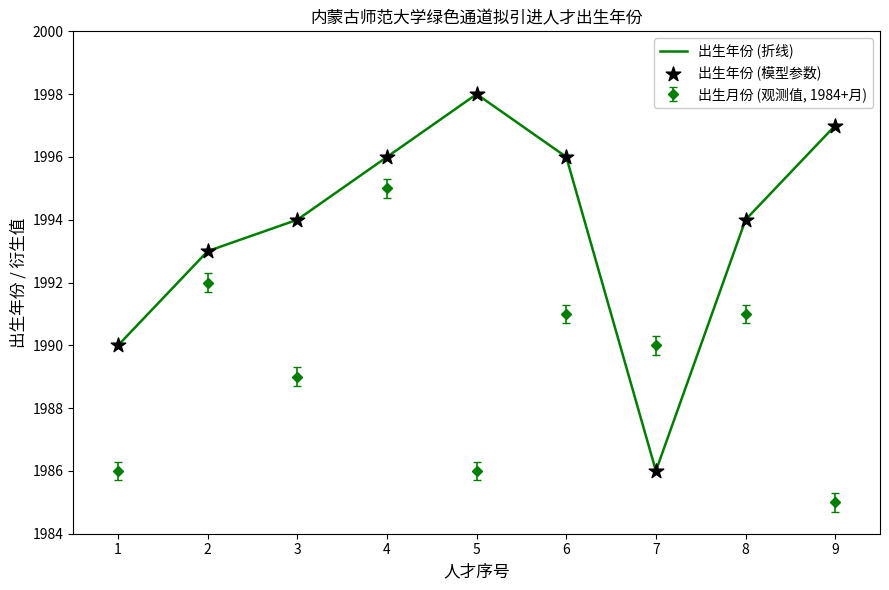

What is the total value across all series at 4?

3991